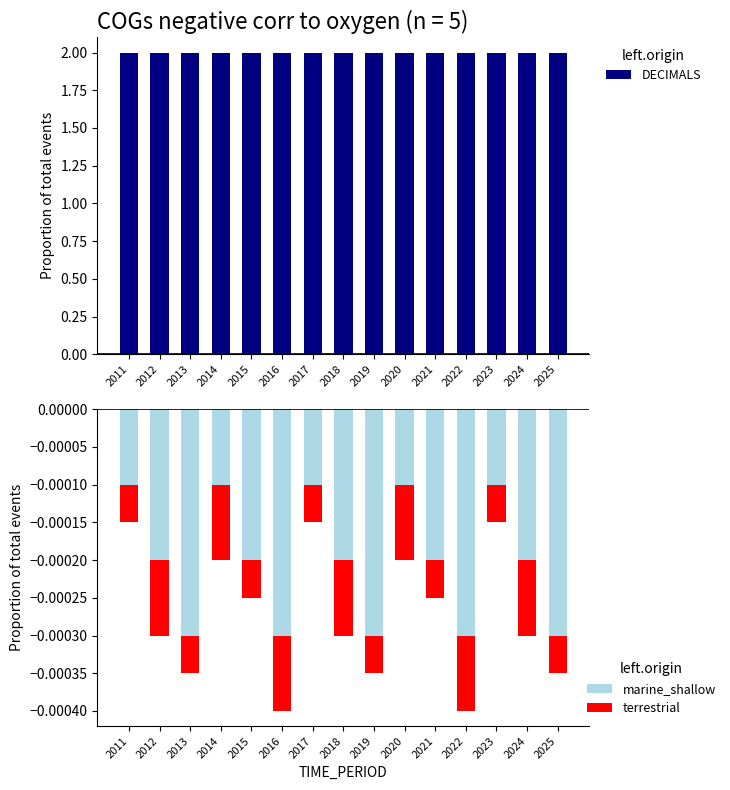

What is the greatest value displayed?

2.0